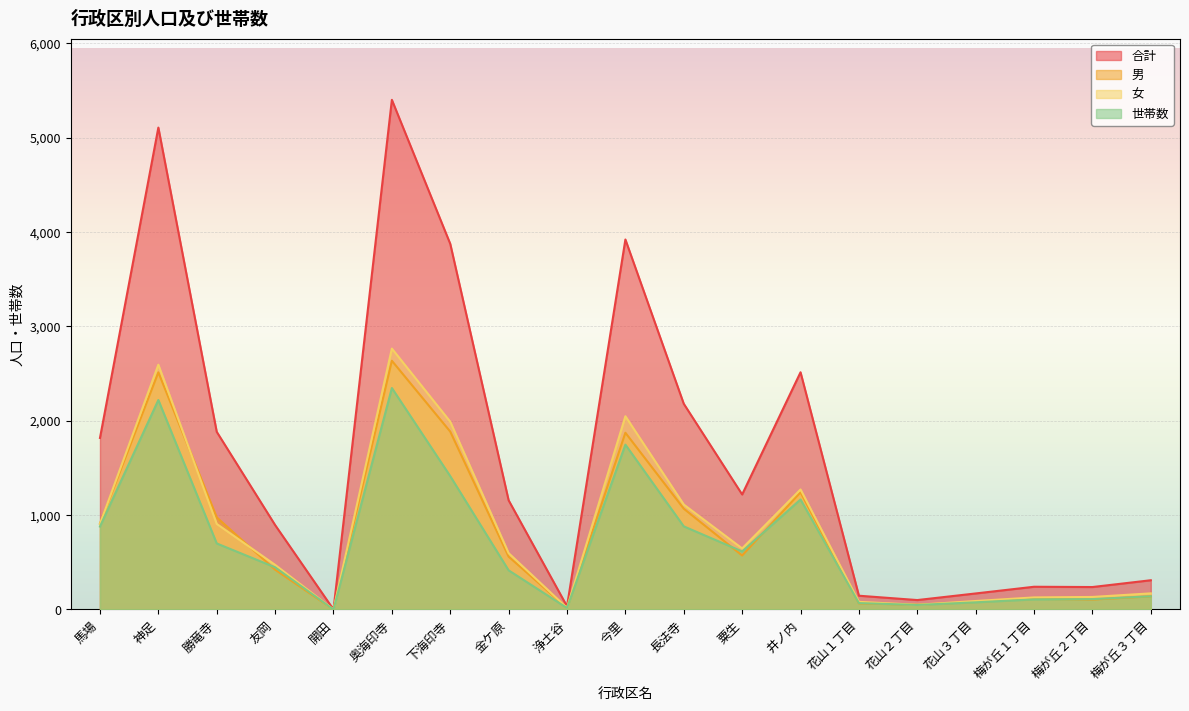

What are all the series names shown in the legend?

合計, 男, 女, 世帯数